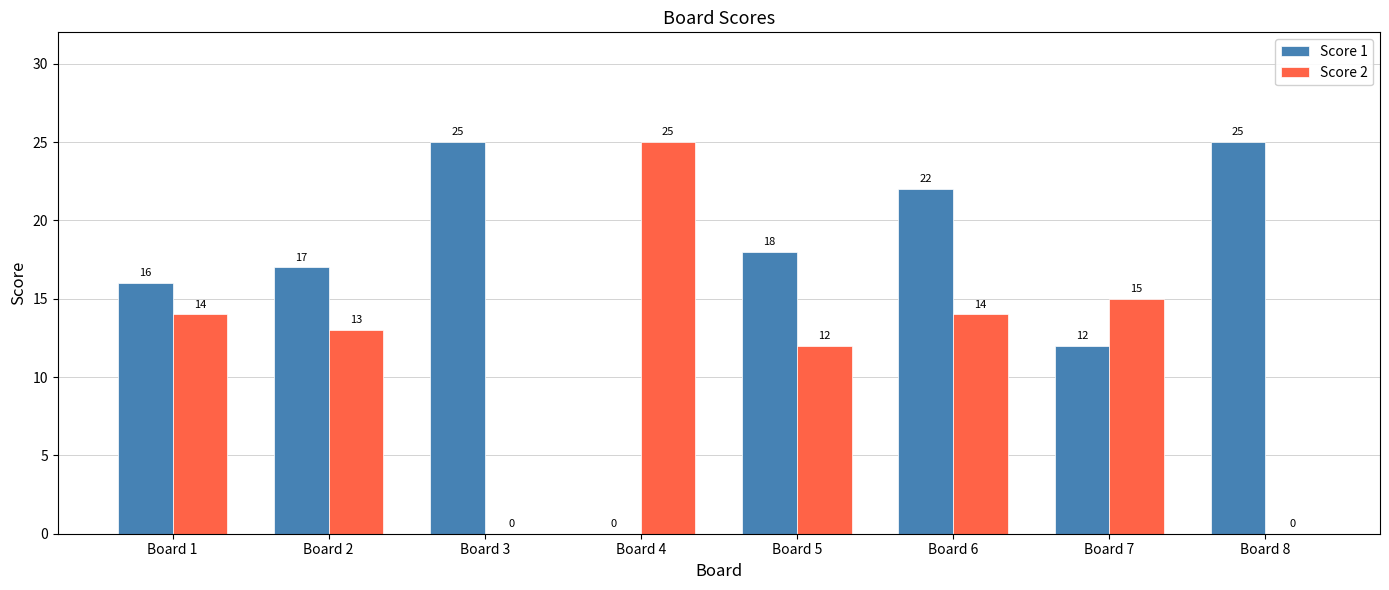

What is the maximum value shown in the chart?

25